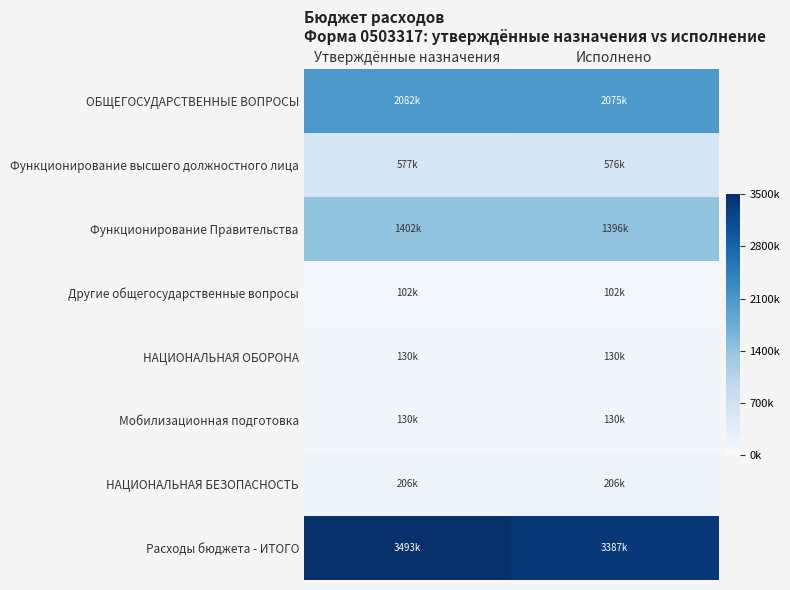

At Исполнено, list the series in order from smallest to largest.

Другие общегосударственные вопросы, НАЦИОНАЛЬНАЯ ОБОРОНА, Мобилизационная подготовка, НАЦИОНАЛЬНАЯ БЕЗОПАСНОСТЬ, Функционирование высшего должностного лица, Функционирование Правительства, ОБЩЕГОСУДАРСТВЕННЫЕ ВОПРОСЫ, Расходы бюджета - ИТОГО